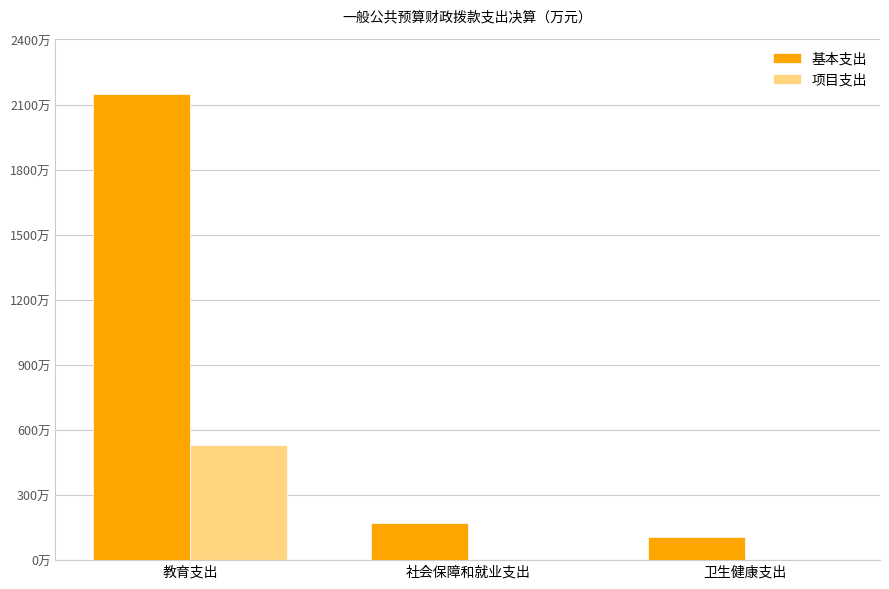

Reading right to left, extract all data points from this chart.

基本支出: 卫生健康支出=106.9	社会保障和就业支出=173.1	教育支出=2149.0
项目支出: 卫生健康支出=0.0	社会保障和就业支出=0.0	教育支出=529.4